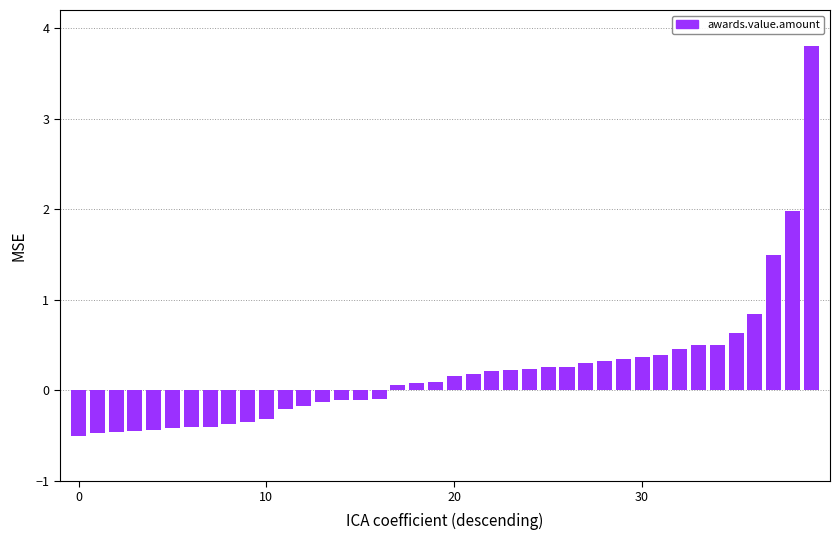

What is the value of the 26th bar from the left?

0.3